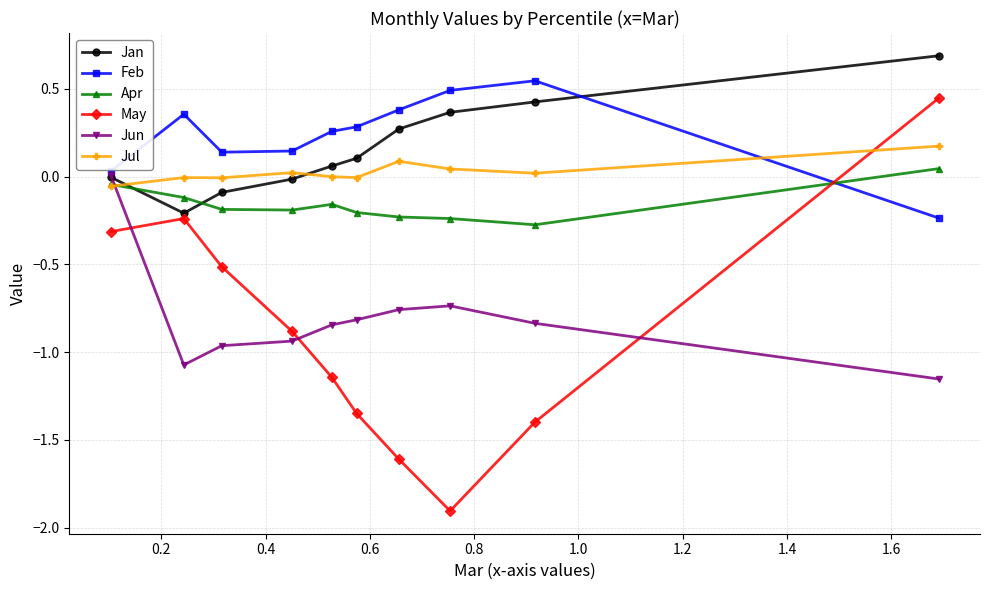

What is the greatest value displayed?

0.7